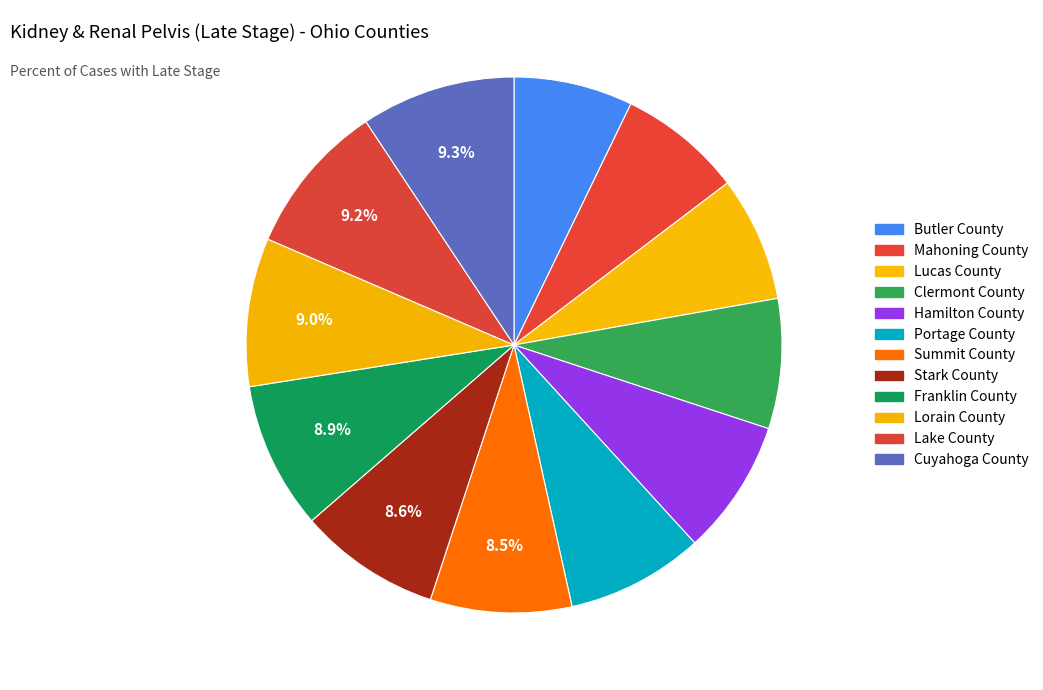

What is the smallest slice in the pie chart?

Butler County